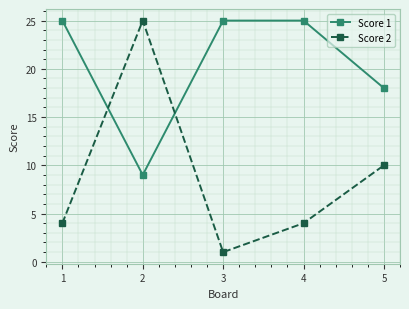

Does the chart display data point markers on the line(s)?

Yes